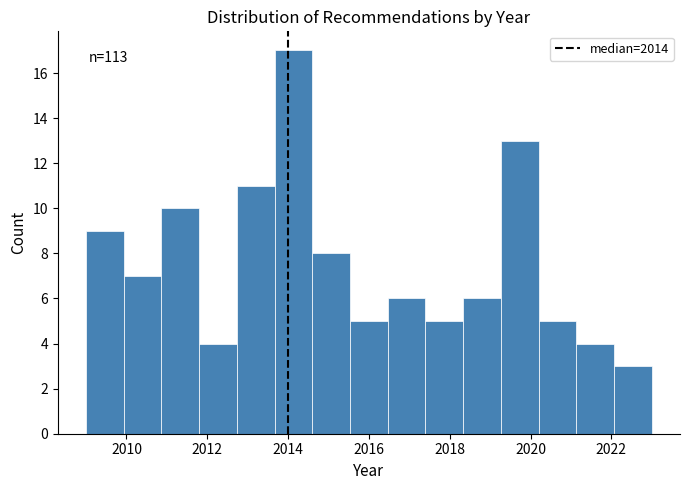

Over which range of the x-axis is the bar tallest?

2013.6 to 2014.6